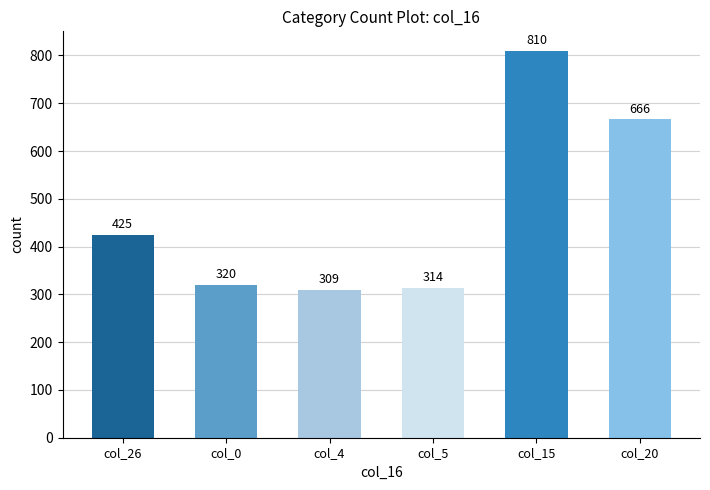

What is the label of the 1st bar from the left?

col_26